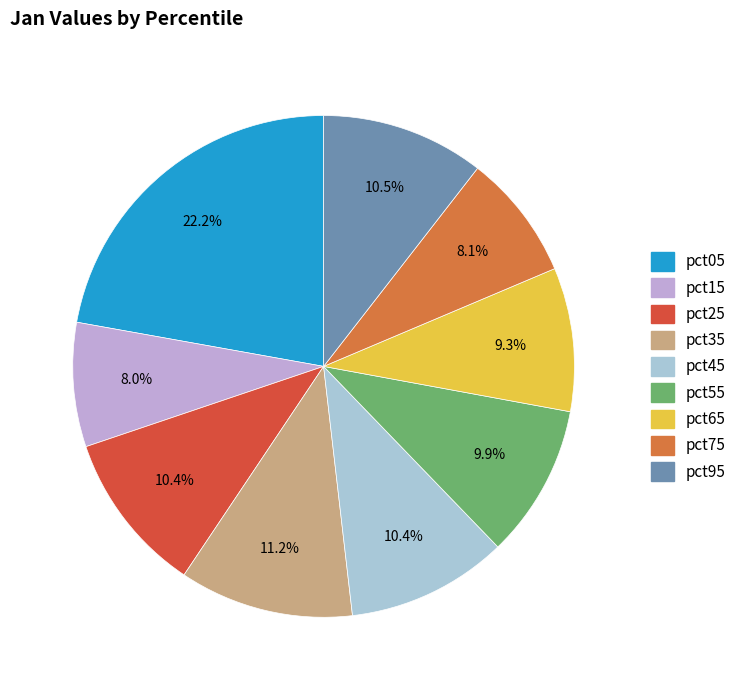

How many segments does this pie chart have?

9